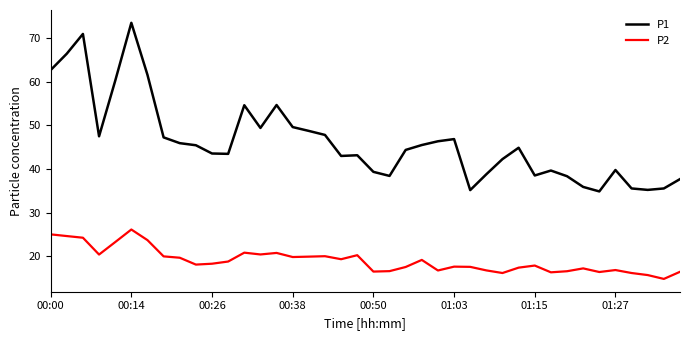

What is the smallest value displayed?

14.8